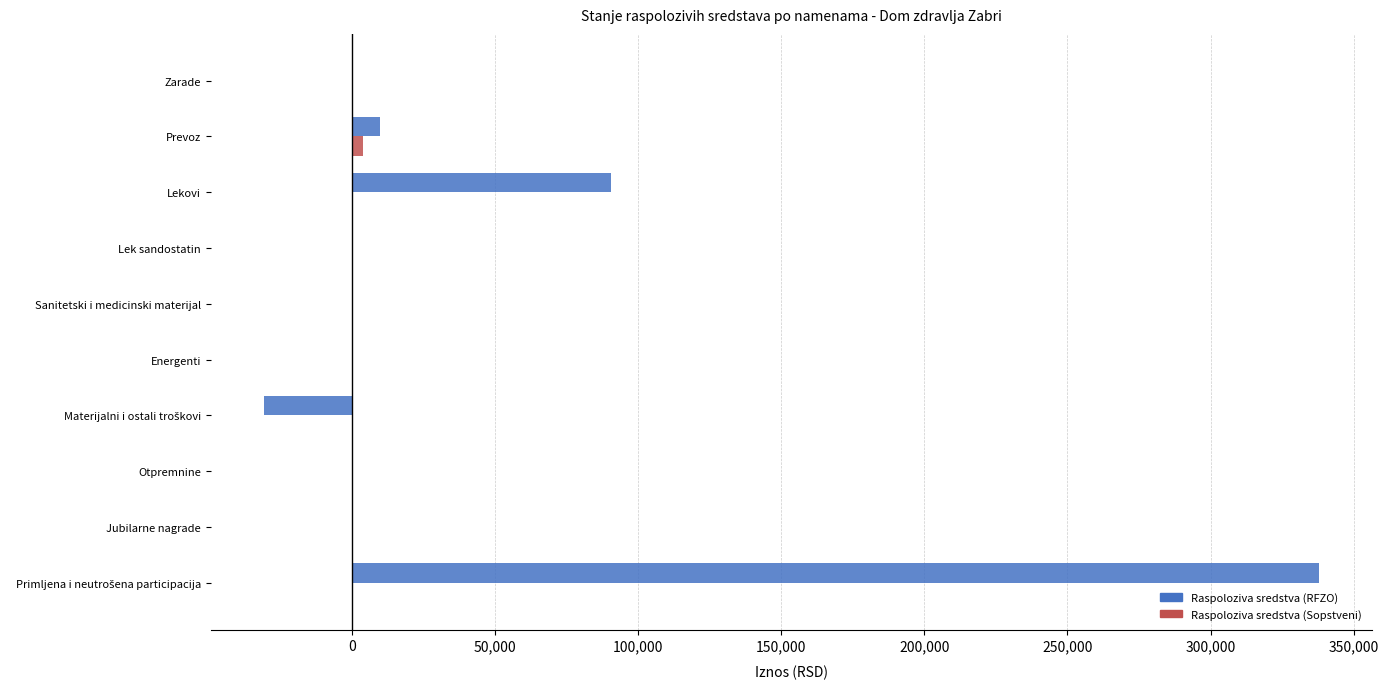

Which series has the widest spread of values?

Raspoloziva sredstva (RFZO)